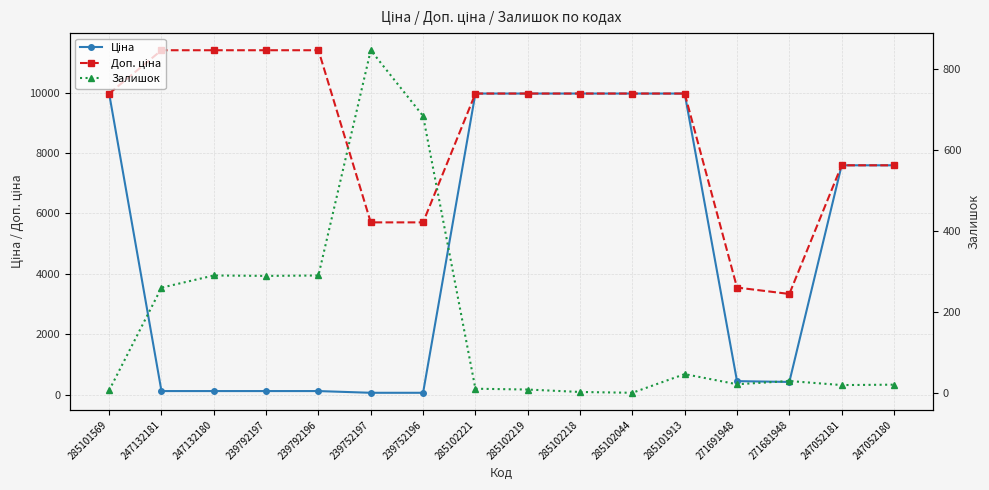

How many lines are shown in the chart?

3